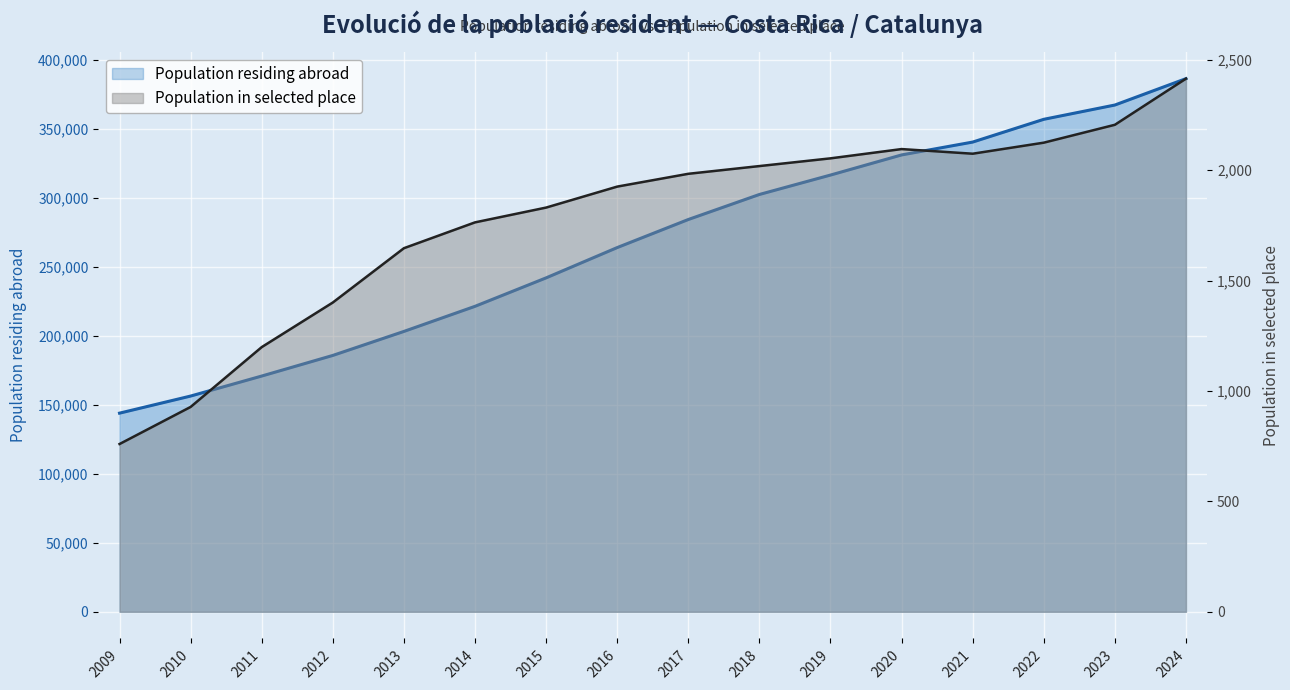

Is it true that Population residing abroad equals 156400 at 2010?

True